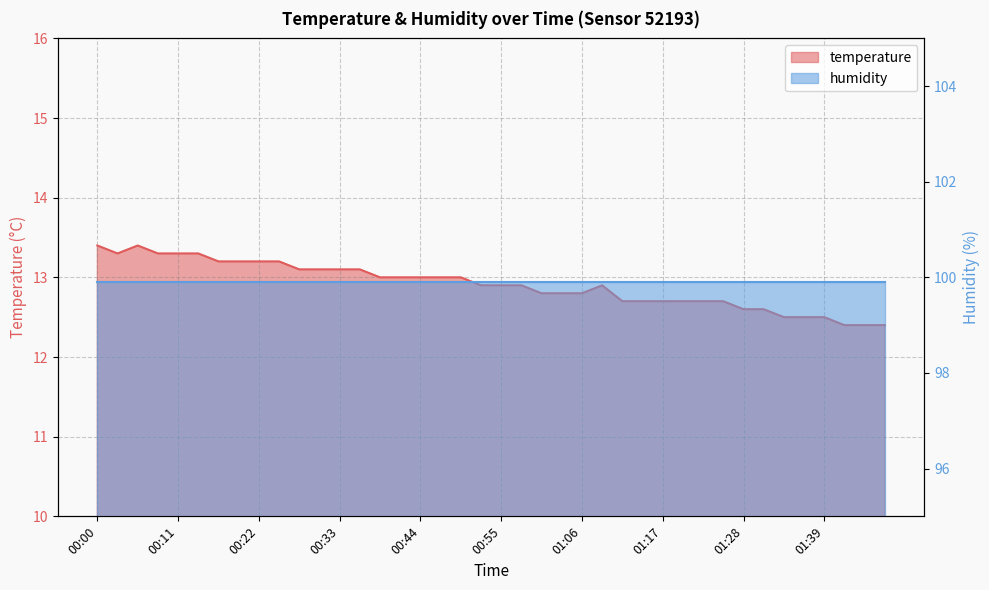

What position from the left is 01:37?

36